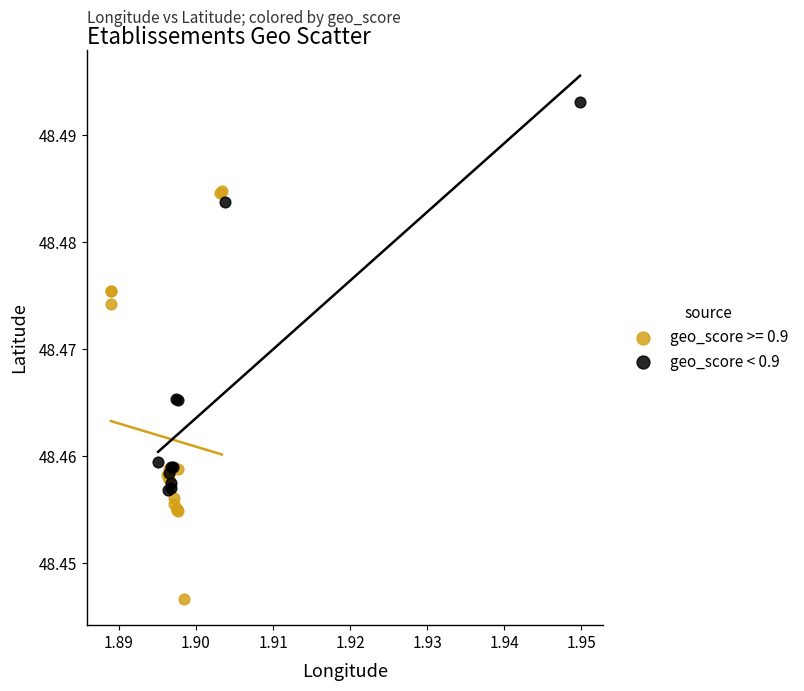

Which series reaches the minimum Y coordinate?

geo_score >= 0.9